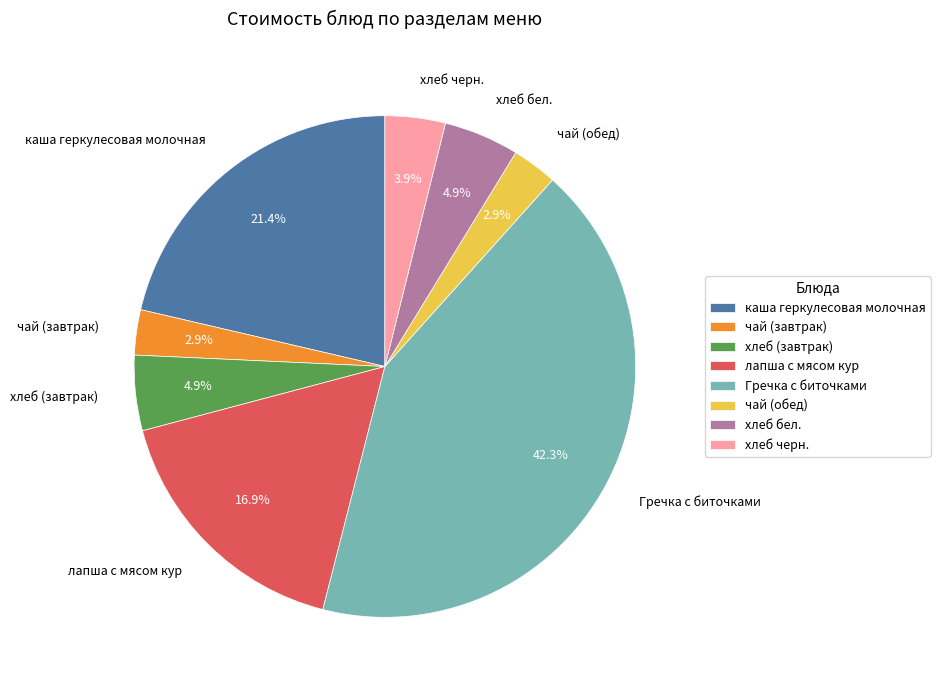

Between чай (обед) and Гречка с биточками, which is larger?

Гречка с биточками